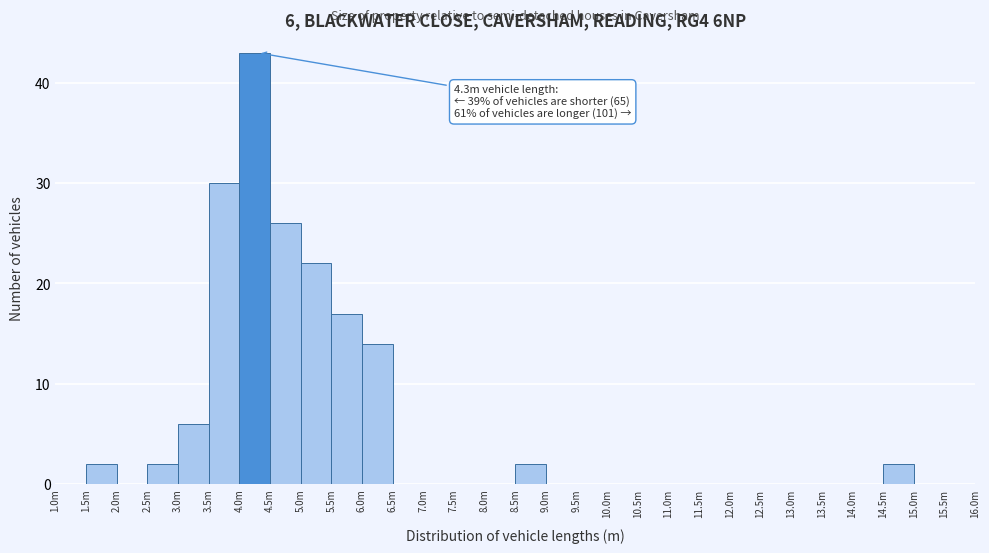

Reading left to right, list all the values displayed in this chart.

1.0m=0	1.5m=2	2.0m=0	2.5m=2	3.0m=6	3.5m=30	4.0m=43	4.5m=26	5.0m=22	5.5m=17	6.0m=14	6.5m=0	7.0m=0	7.5m=0	8.0m=0	8.5m=2	9.0m=0	9.5m=0	10.0m=0	10.5m=0	11.0m=0	11.5m=0	12.0m=0	12.5m=0	13.0m=0	13.5m=0	14.0m=0	14.5m=2	15.0m=0	15.5m=0